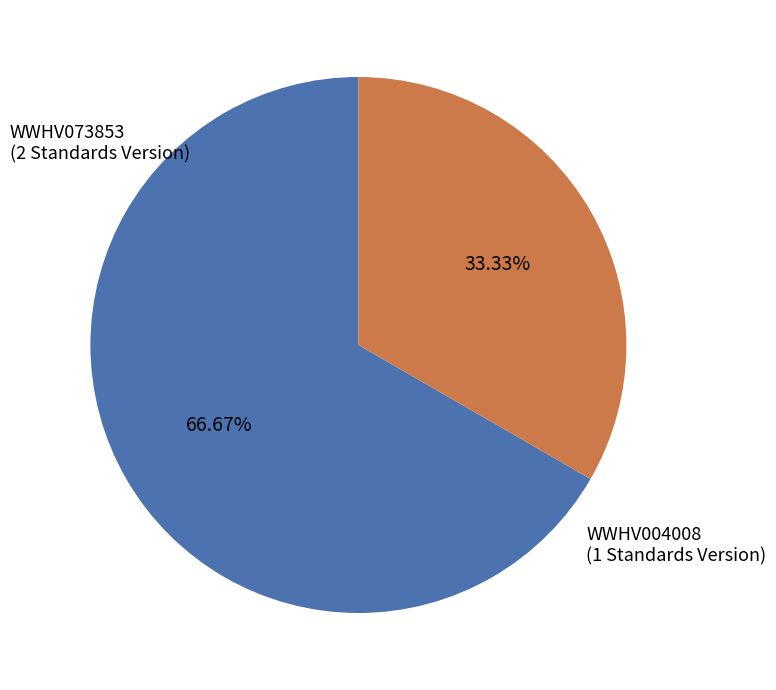

Between WWHV073853 and WWHV004008, which is larger?

WWHV073853